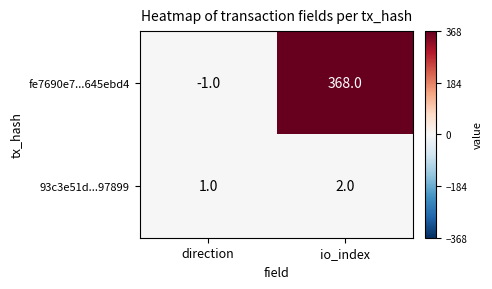

True or false: 93c3e51d...97899 has a value of 1 at io_index.

False